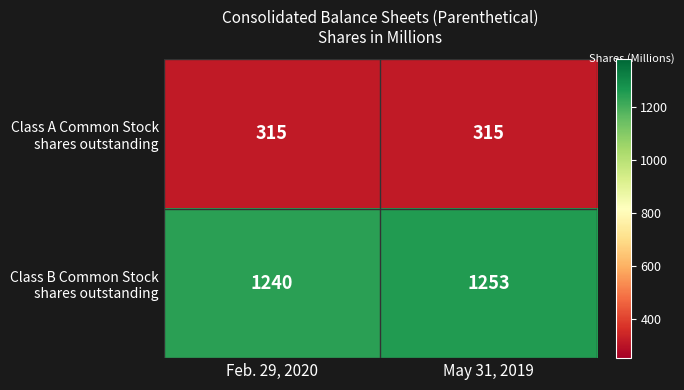

What is the total value across all series at May 31, 2019?

1568